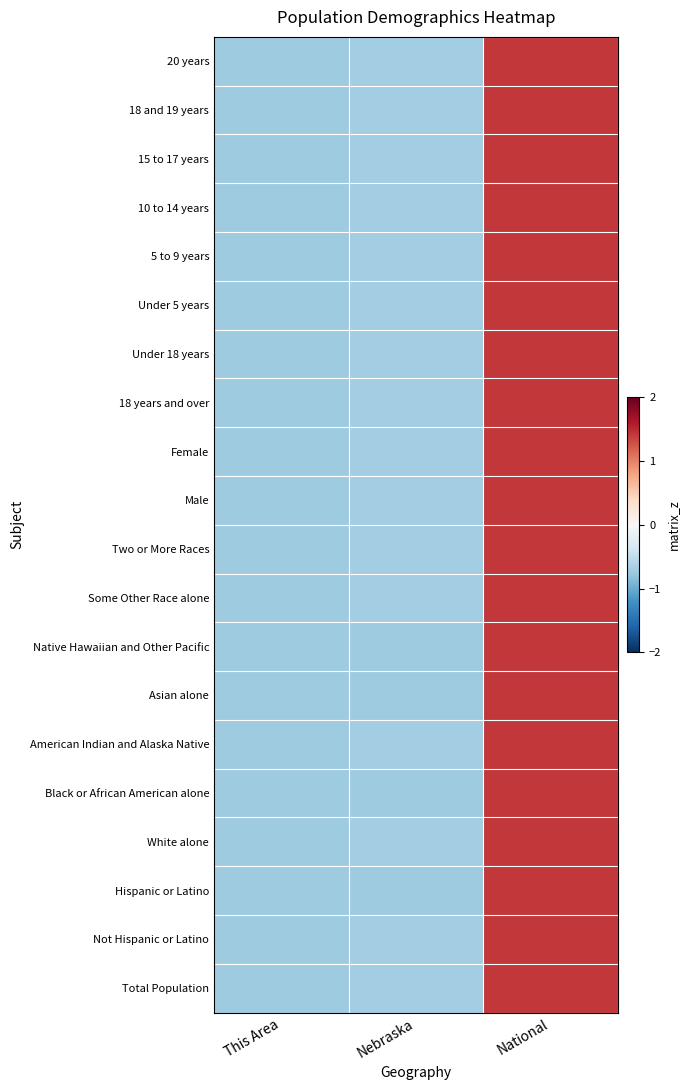

Reading left to right, extract all data points from this chart.

Total Population: This Area=-0.7	Nebraska=-0.7	National=1.4
Not Hispanic or Latino: This Area=-0.7	Nebraska=-0.7	National=1.4
Hispanic or Latino: This Area=-0.7	Nebraska=-0.7	National=1.4
White alone: This Area=-0.7	Nebraska=-0.7	National=1.4
Black or African American alone: This Area=-0.7	Nebraska=-0.7	National=1.4
American Indian and Alaska Native: This Area=-0.7	Nebraska=-0.7	National=1.4
Asian alone: This Area=-0.7	Nebraska=-0.7	National=1.4
Native Hawaiian and Other Pacific: This Area=-0.7	Nebraska=-0.7	National=1.4
Some Other Race alone: This Area=-0.7	Nebraska=-0.7	National=1.4
Two or More Races: This Area=-0.7	Nebraska=-0.7	National=1.4
Male: This Area=-0.7	Nebraska=-0.7	National=1.4
Female: This Area=-0.7	Nebraska=-0.7	National=1.4
18 years and over: This Area=-0.7	Nebraska=-0.7	National=1.4
Under 18 years: This Area=-0.7	Nebraska=-0.7	National=1.4
Under 5 years: This Area=-0.7	Nebraska=-0.7	National=1.4
5 to 9 years: This Area=-0.7	Nebraska=-0.7	National=1.4
10 to 14 years: This Area=-0.7	Nebraska=-0.7	National=1.4
15 to 17 years: This Area=-0.7	Nebraska=-0.7	National=1.4
18 and 19 years: This Area=-0.7	Nebraska=-0.7	National=1.4
20 years: This Area=-0.7	Nebraska=-0.7	National=1.4